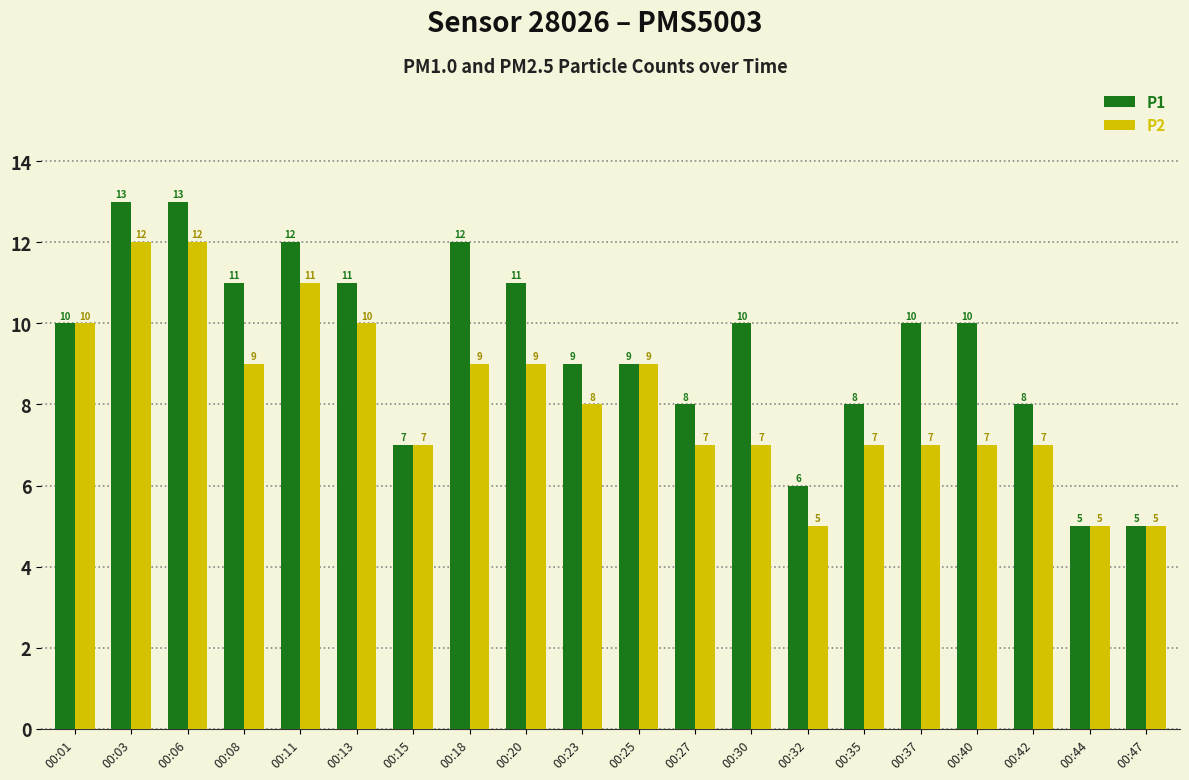

Are the bars horizontal?

No